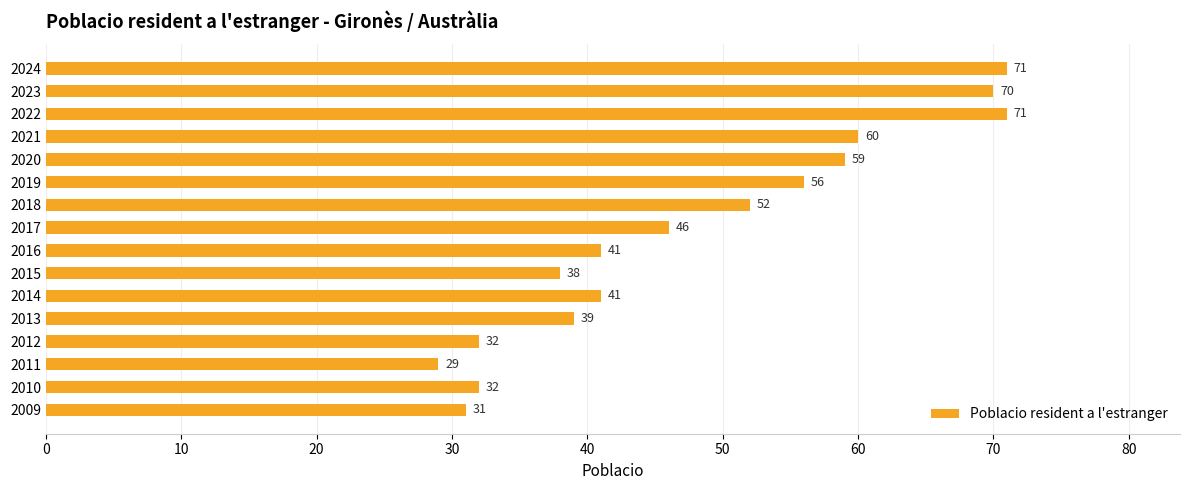

Reading bottom to top, transcribe all the data shown in this chart.

2009=31	2010=32	2011=29	2012=32	2013=39	2014=41	2015=38	2016=41	2017=46	2018=52	2019=56	2020=59	2021=60	2022=71	2023=70	2024=71